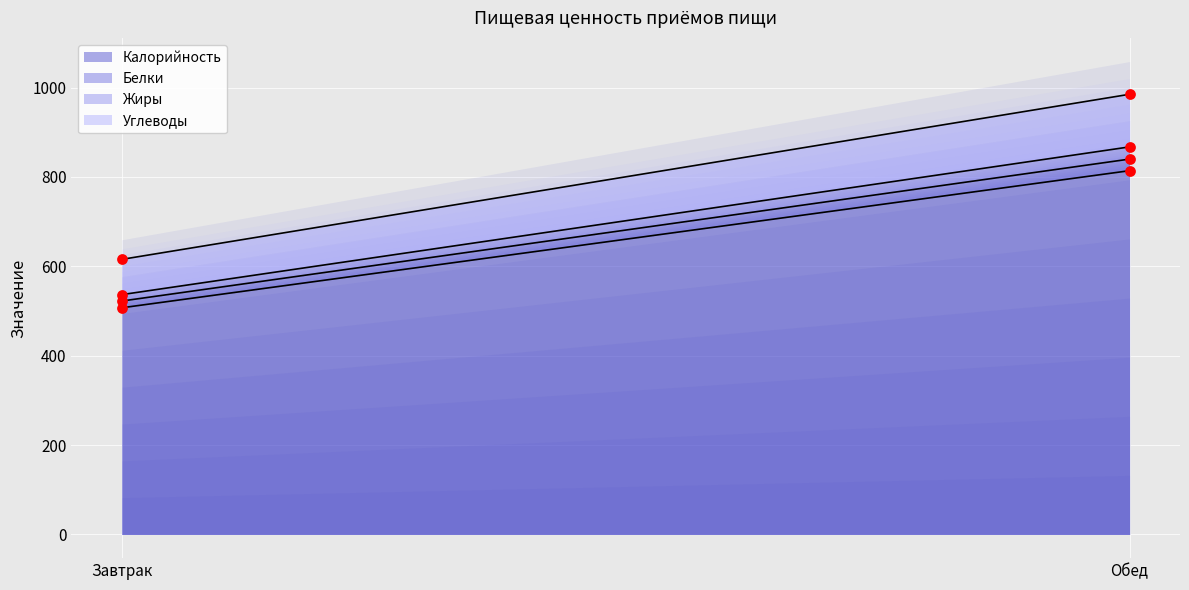

Which series has the widest spread of Y values?

Калорийность